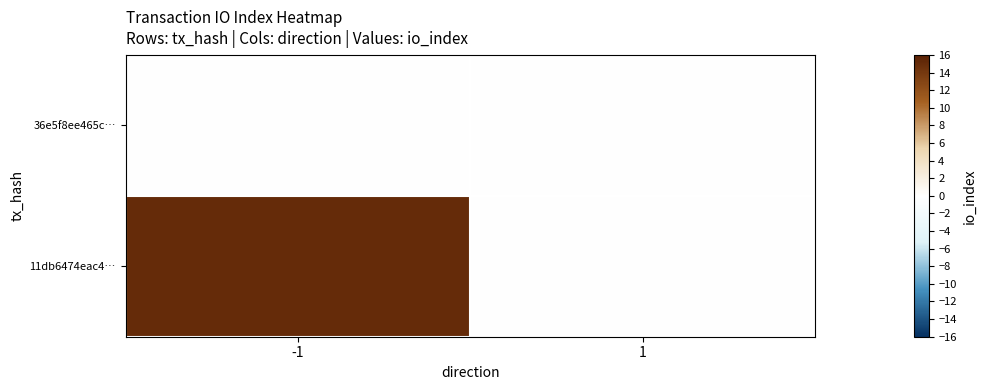

Which has a higher value, 1 or -1?

1